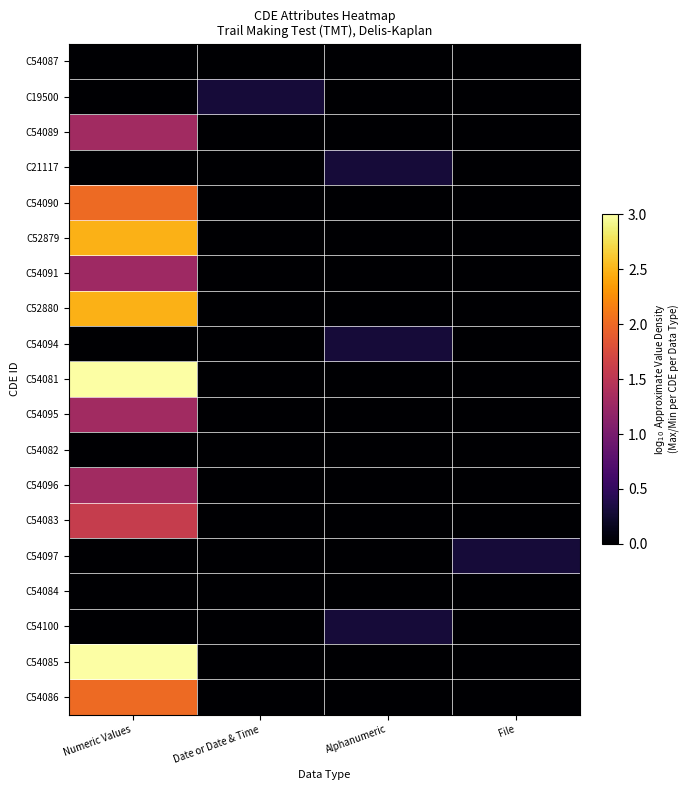

Reading left to right, extract all data points from this chart.

C54087: Numeric Values=0.0	Date or Date & Time=0.0	Alphanumeric=0.0	File=0.0
C19500: Numeric Values=0.0	Date or Date & Time=0.3	Alphanumeric=0.0	File=0.0
C54089: Numeric Values=1.3	Date or Date & Time=0.0	Alphanumeric=0.0	File=0.0
C21117: Numeric Values=0.0	Date or Date & Time=0.0	Alphanumeric=0.3	File=0.0
C54090: Numeric Values=2.0	Date or Date & Time=0.0	Alphanumeric=0.0	File=0.0
C52879: Numeric Values=2.5	Date or Date & Time=0.0	Alphanumeric=0.0	File=0.0
C54091: Numeric Values=1.3	Date or Date & Time=0.0	Alphanumeric=0.0	File=0.0
C52880: Numeric Values=2.5	Date or Date & Time=0.0	Alphanumeric=0.0	File=0.0
C54094: Numeric Values=0.0	Date or Date & Time=0.0	Alphanumeric=0.3	File=0.0
C54081: Numeric Values=3.0	Date or Date & Time=0.0	Alphanumeric=0.0	File=0.0
C54095: Numeric Values=1.3	Date or Date & Time=0.0	Alphanumeric=0.0	File=0.0
C54082: Numeric Values=0.0	Date or Date & Time=0.0	Alphanumeric=0.0	File=0.0
C54096: Numeric Values=1.3	Date or Date & Time=0.0	Alphanumeric=0.0	File=0.0
C54083: Numeric Values=1.6	Date or Date & Time=0.0	Alphanumeric=0.0	File=0.0
C54097: Numeric Values=0.0	Date or Date & Time=0.0	Alphanumeric=0.0	File=0.3
C54084: Numeric Values=0.0	Date or Date & Time=0.0	Alphanumeric=0.0	File=0.0
C54100: Numeric Values=0.0	Date or Date & Time=0.0	Alphanumeric=0.3	File=0.0
C54085: Numeric Values=3.0	Date or Date & Time=0.0	Alphanumeric=0.0	File=0.0
C54086: Numeric Values=2.0	Date or Date & Time=0.0	Alphanumeric=0.0	File=0.0